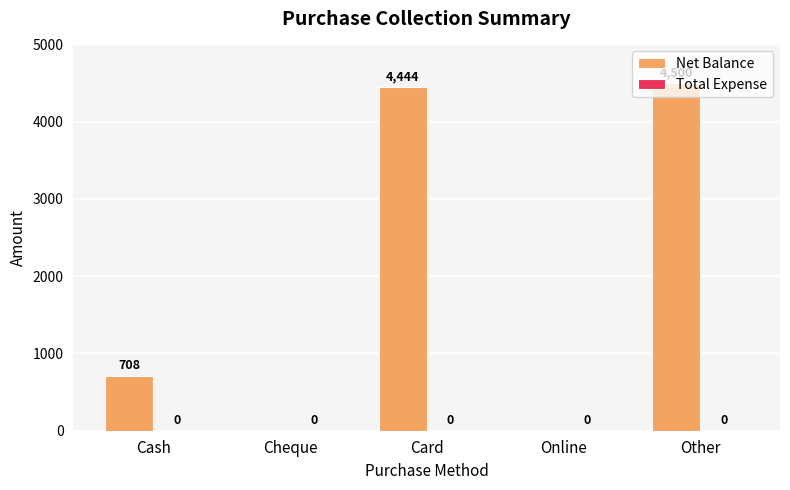

What value does the data have at Cash?

708